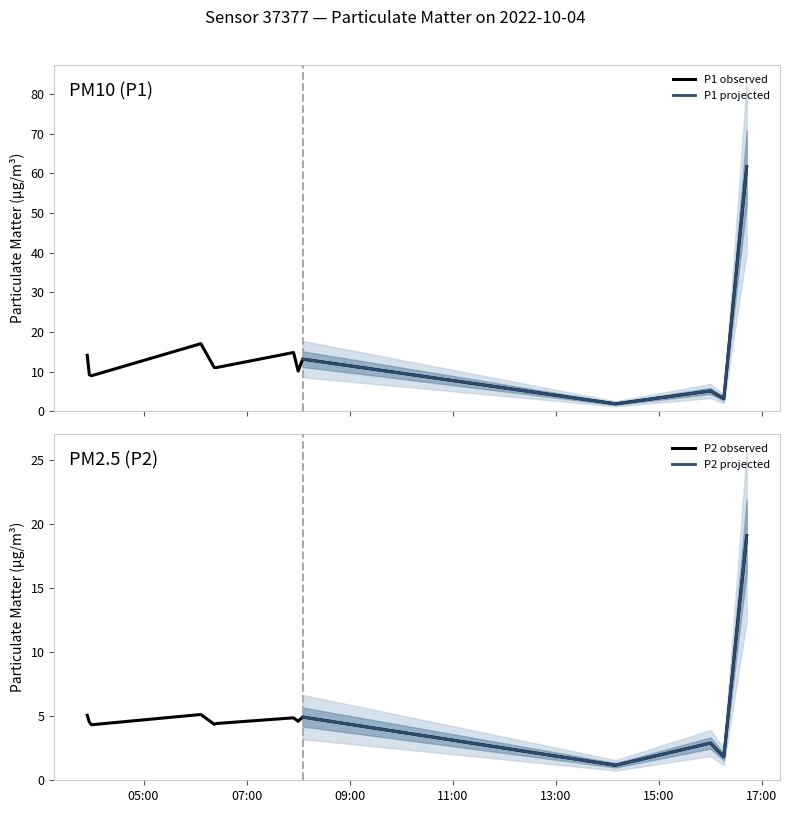

At which category does P2 reach its first local peak?

2022-10-04T06:06:46